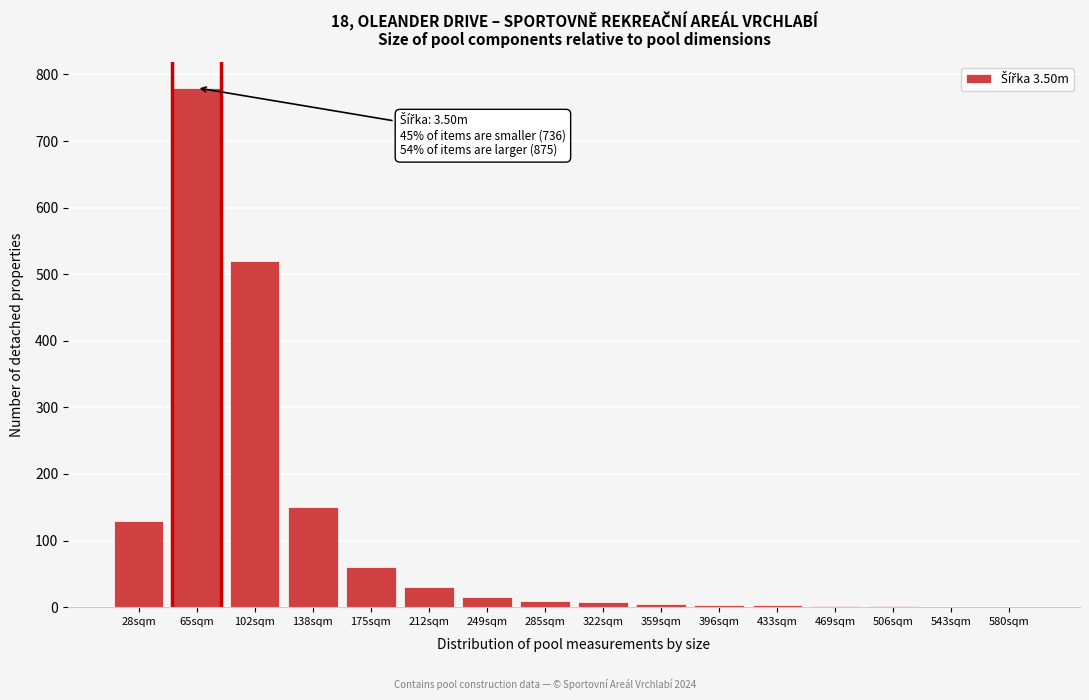

What is the maximum value shown in the chart?

780